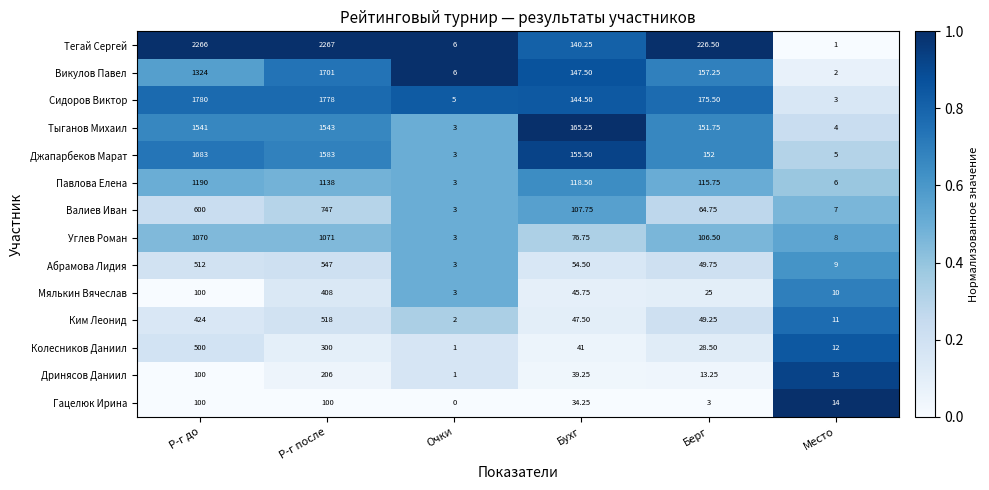

How many distinct data groups are displayed?

14